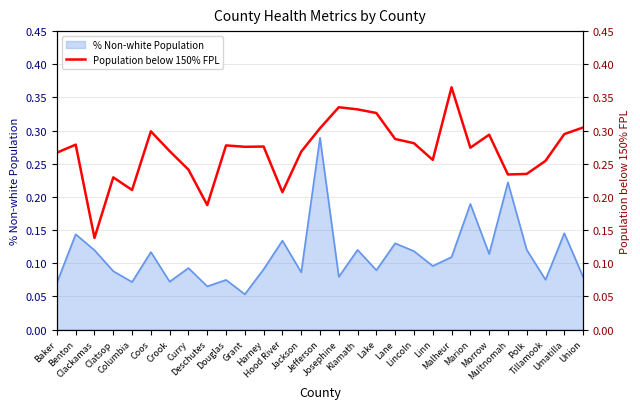

Reading right to left, what are all the values shown in this chart?

0.3	0.3	0.3	0.2	0.2	0.3	0.3	0.4	0.3	0.3	0.3	0.3	0.3	0.3	0.3	0.3	0.2	0.3	0.3	0.3	0.2	0.2	0.3	0.3	0.2	0.2	0.1	0.3	0.3